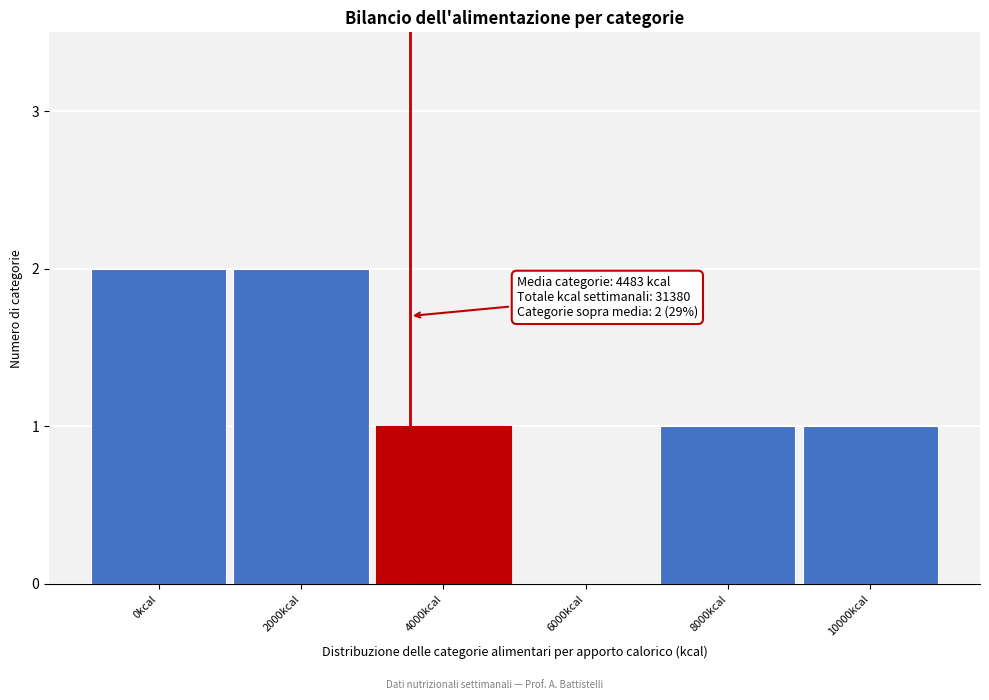

Reading right to left, list all the values displayed in this chart.

10000kcal=1	8000kcal=1	6000kcal=0	4000kcal=1	2000kcal=2	0kcal=2